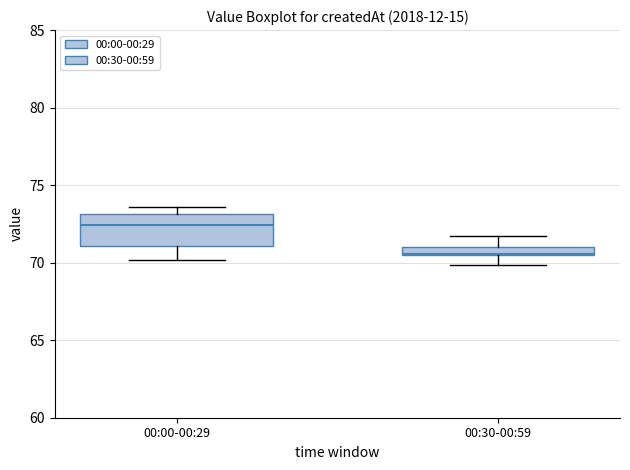

Which box's median line is the lowest?

00:30-00:59